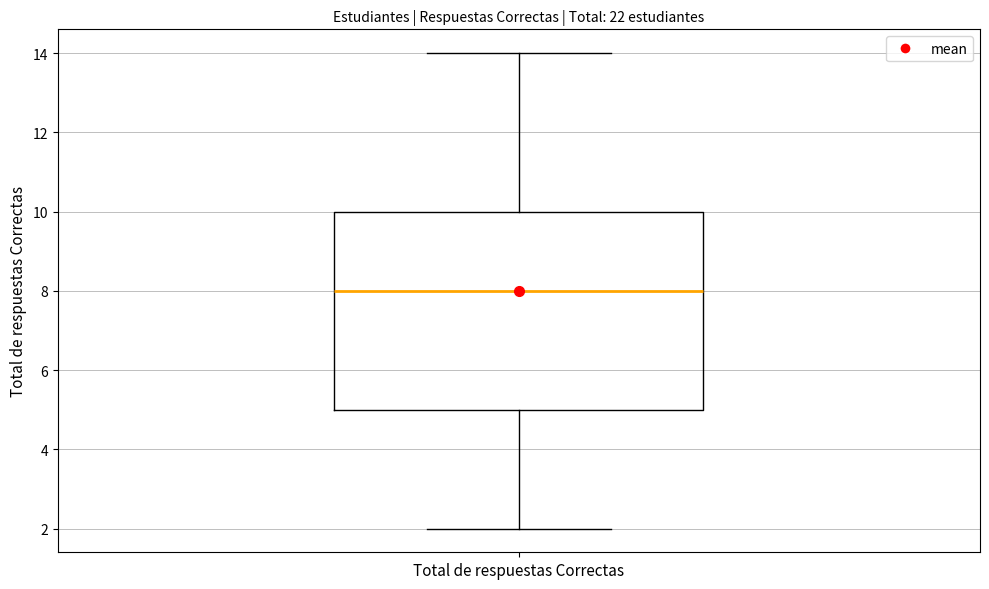

Where does the upper whisker of the box for Total de respuestas Correctas end on the y-axis? The values are not printed on the chart, so give them approximately, as read against the axis.

14